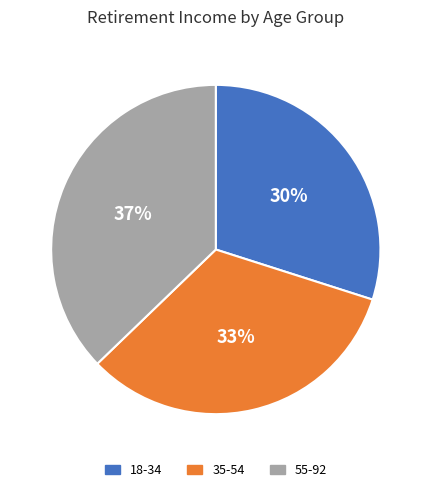

To the nearest percent, what percentage of the pie is 18-34?

30%